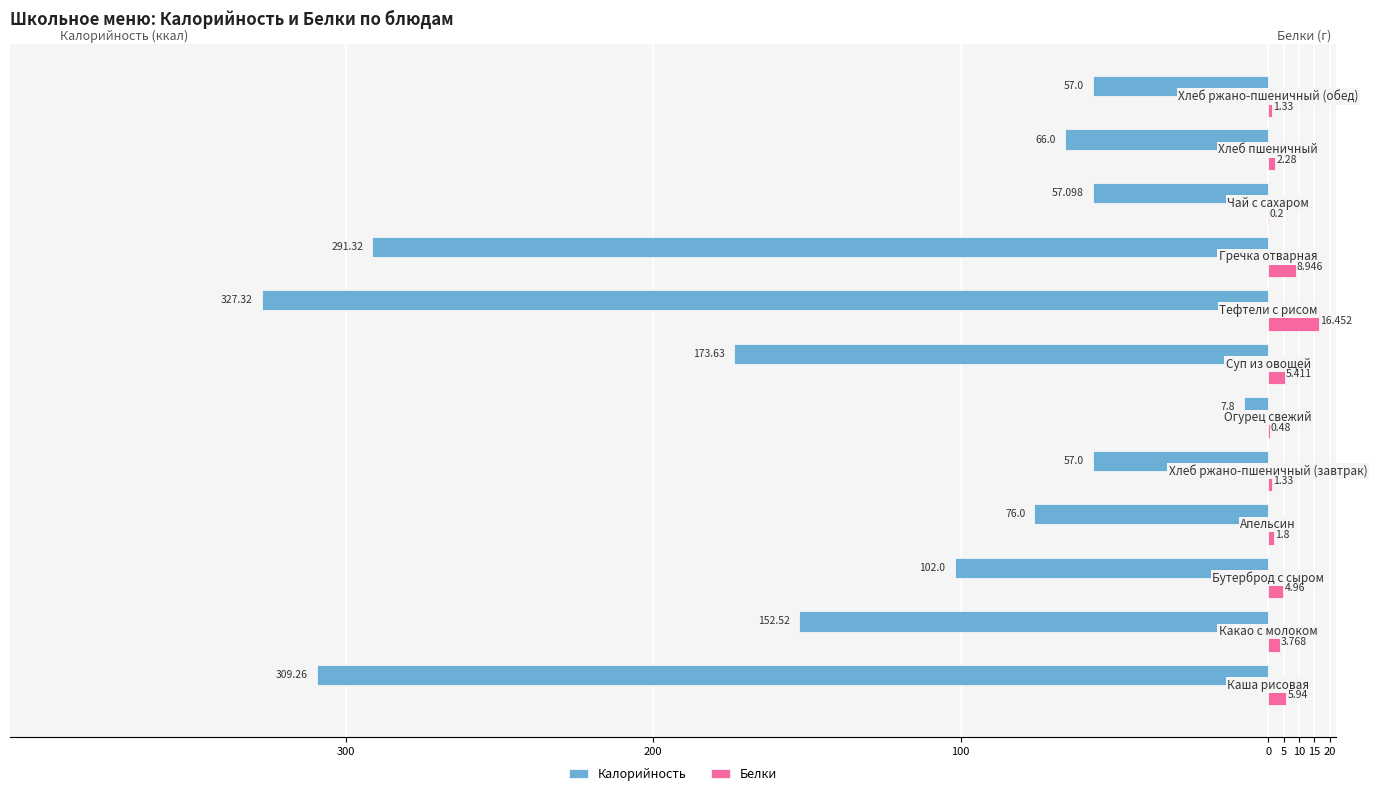

Which series has the largest range (max minus min)?

Калорийность